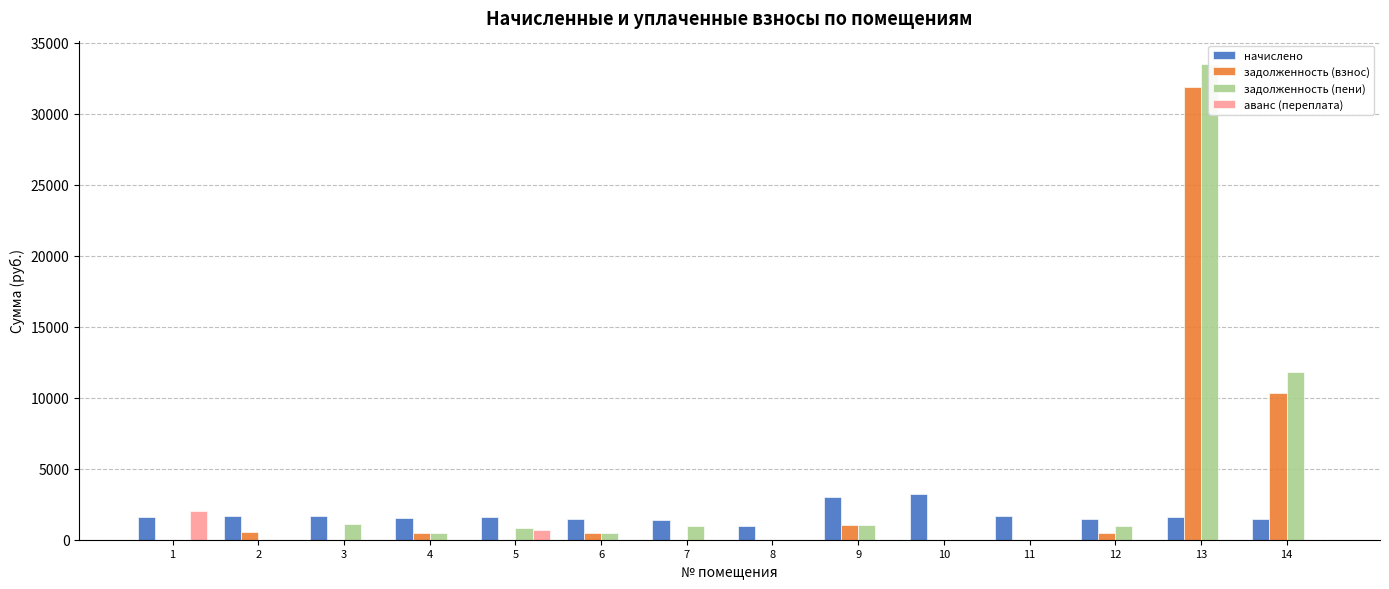

Which series has the largest range (max minus min)?

задолженность (пени)